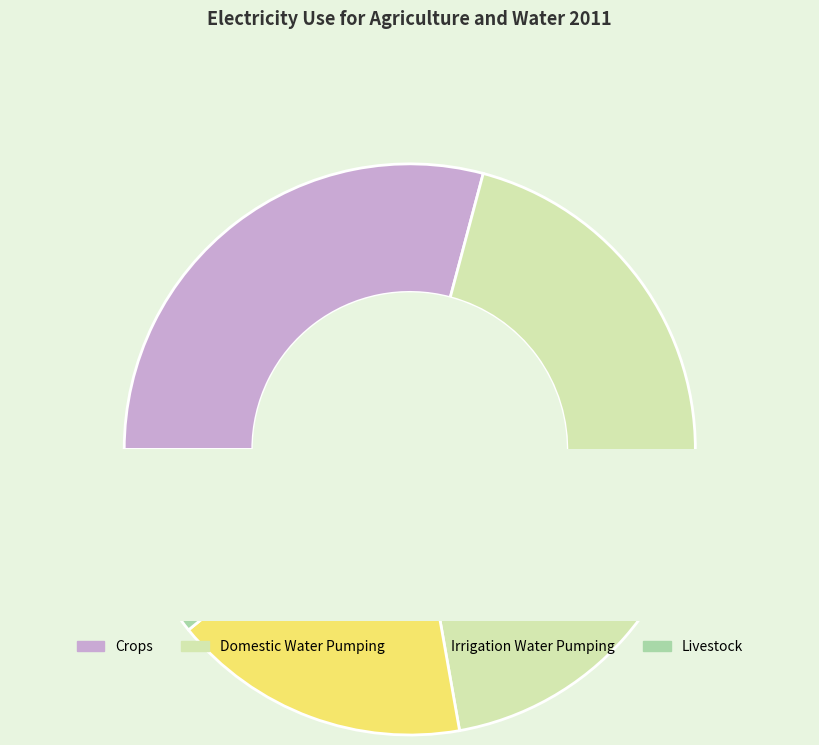

Is SDGE the majority of the pie?

No